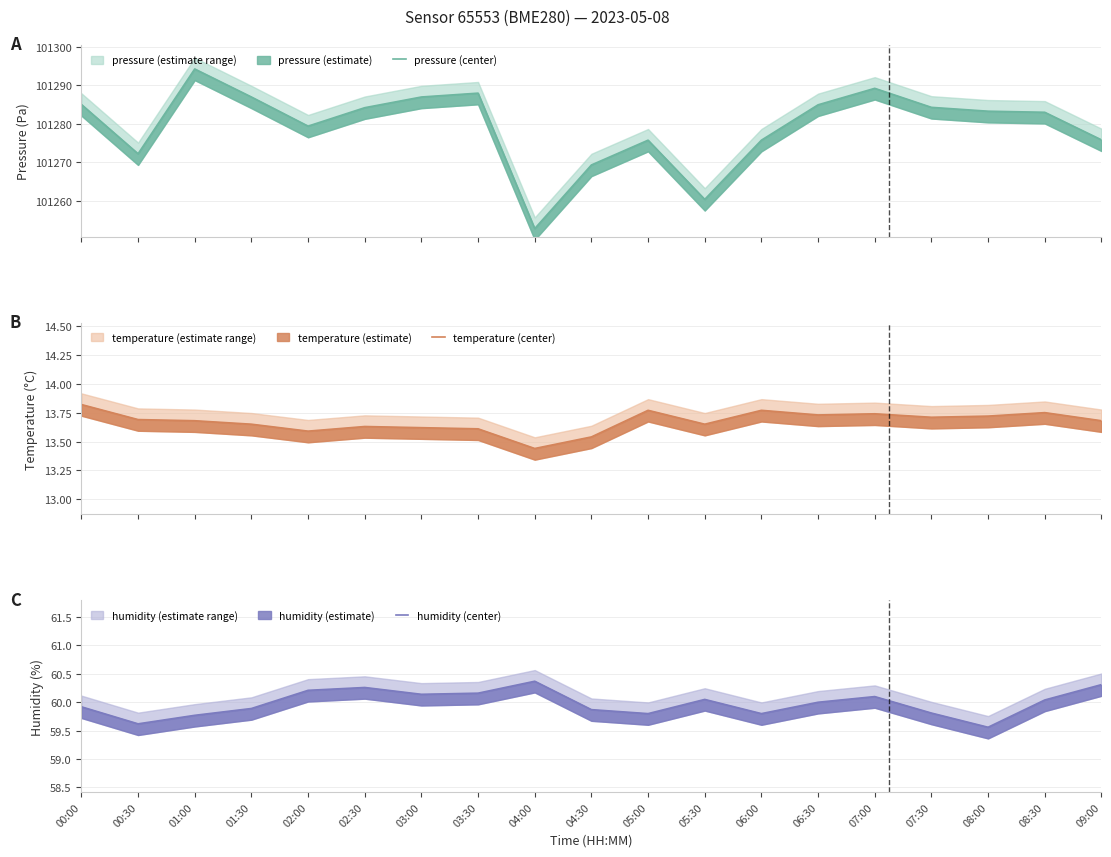

What is the difference between the second highest and second lowest values in the pressure (center) series?

28.9